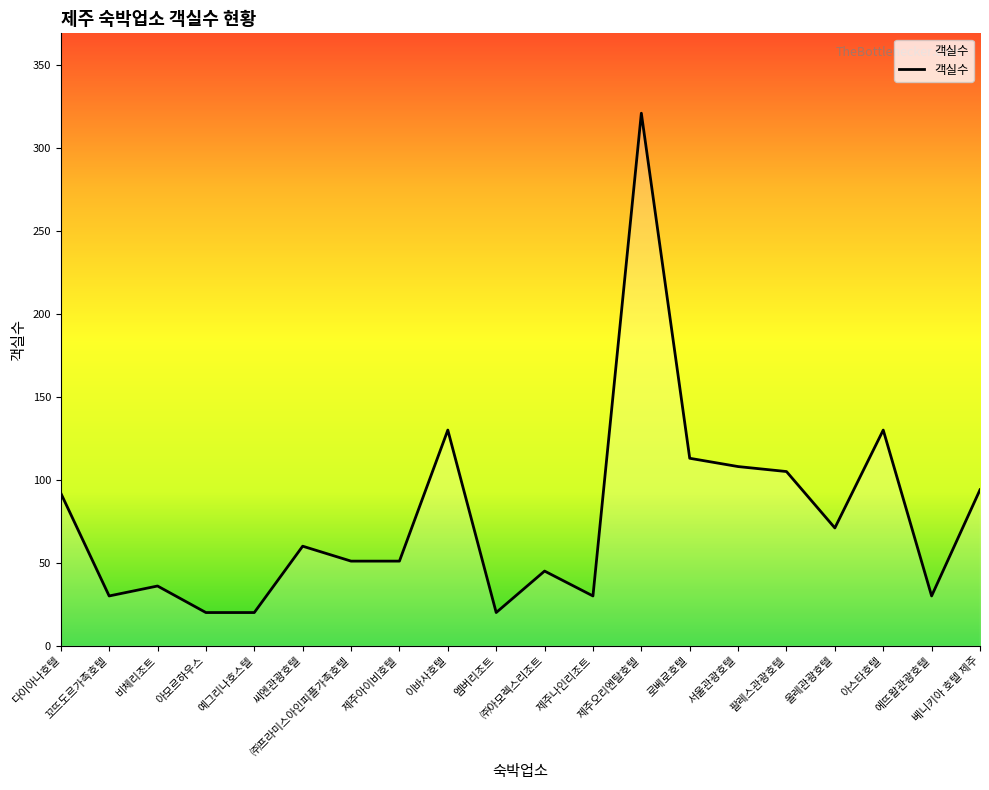

What is the smallest value displayed?

20